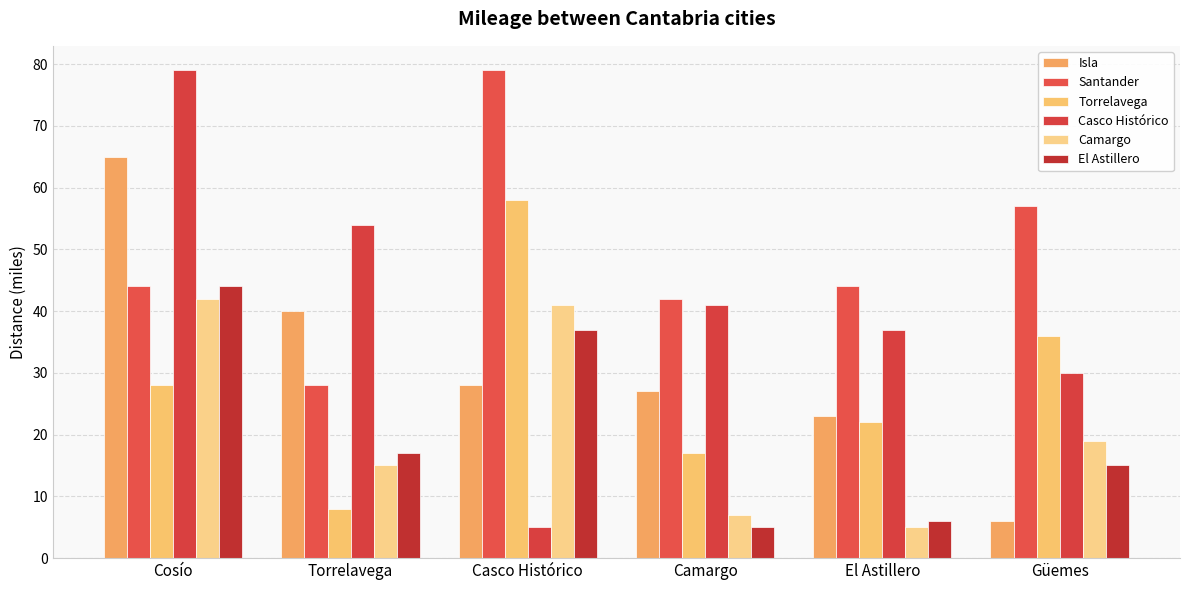

What is the smallest value displayed?

5